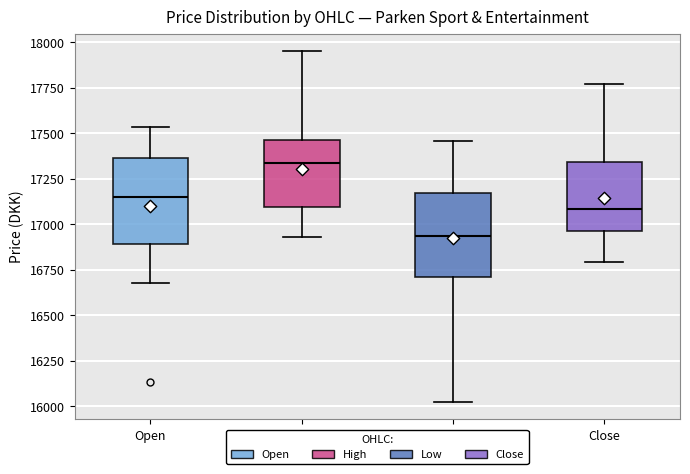

Where does the median line of the box for Open sit on the y-axis? The values are not printed on the chart, so give them approximately, as read against the axis.

17150